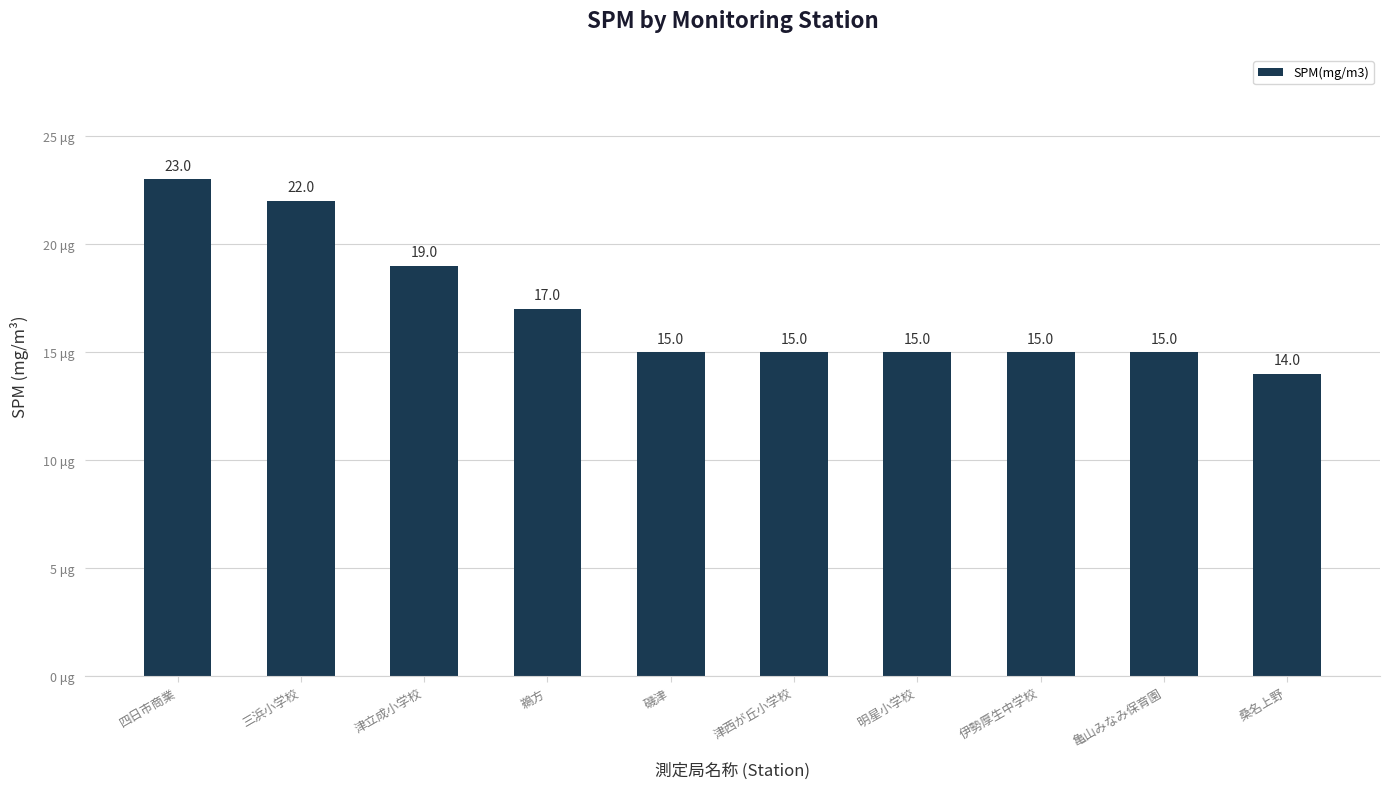

Are the bars horizontal?

No